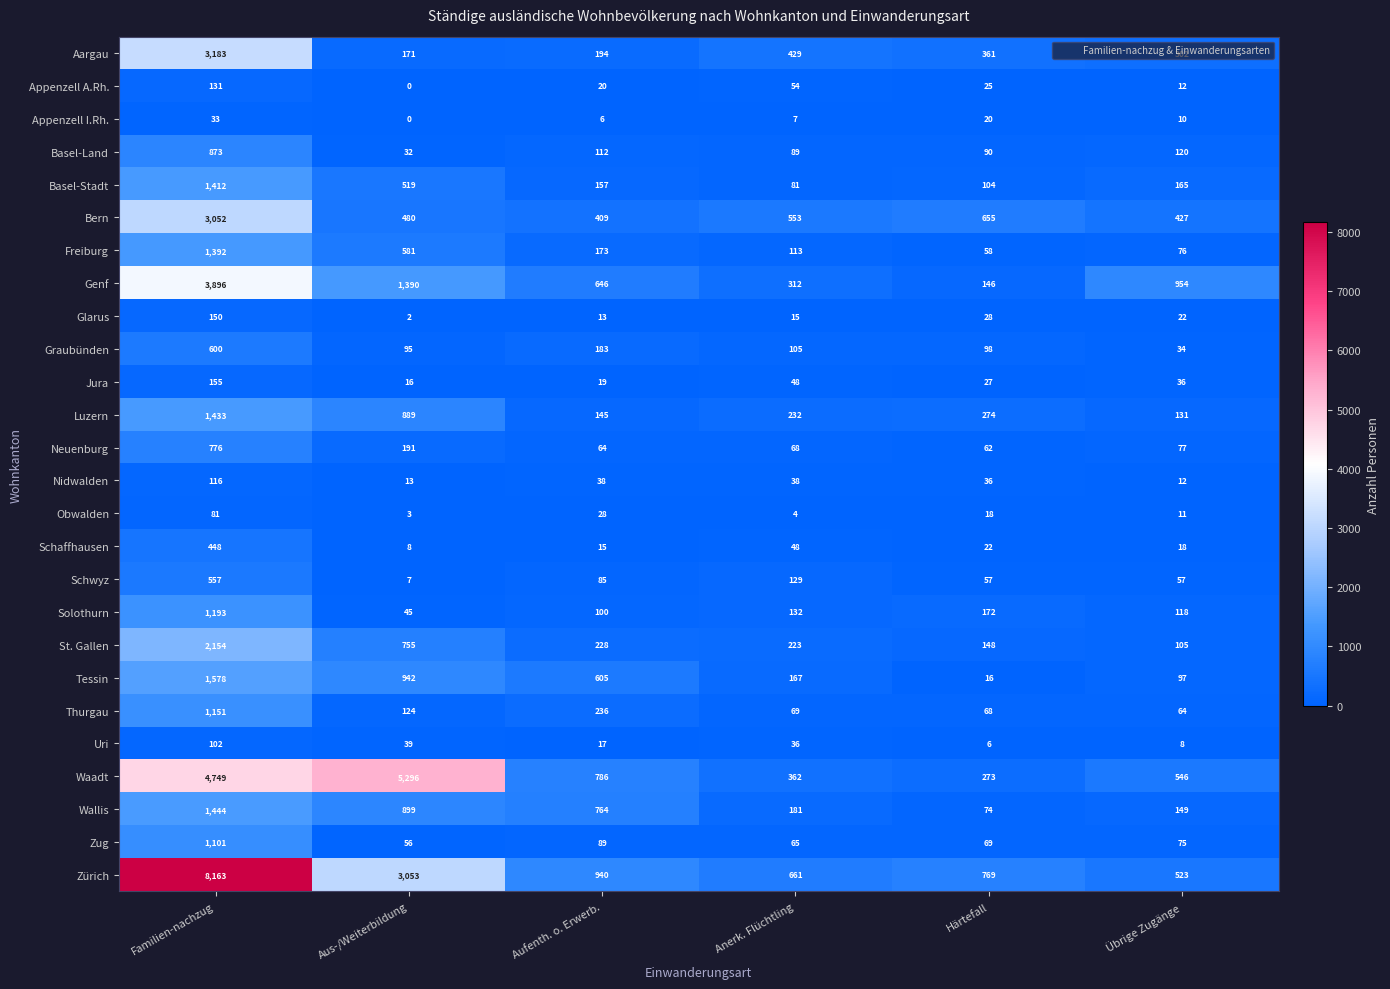

How many series are shown in this chart?

26